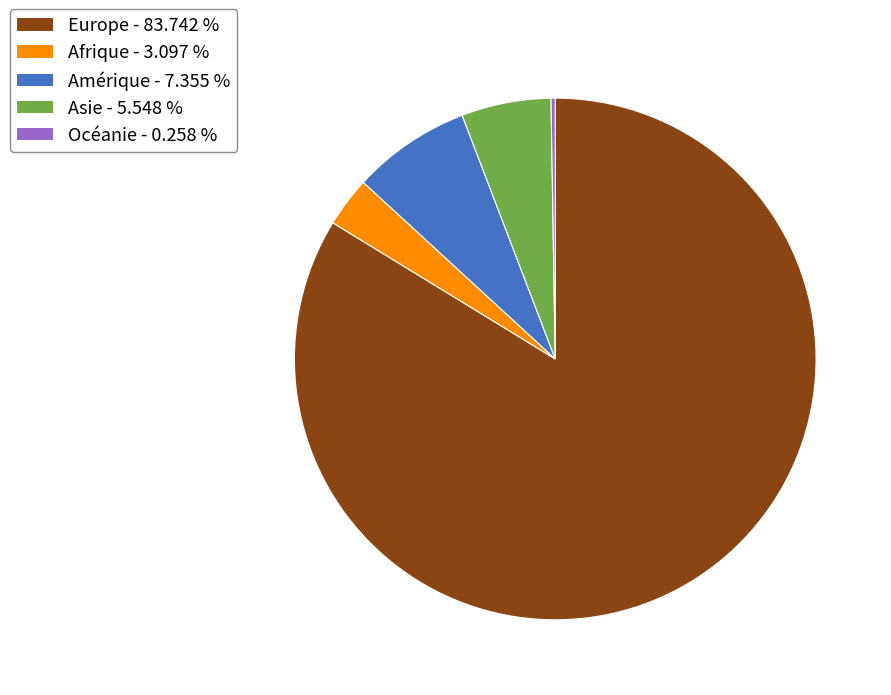

What is the majority slice?

Europe